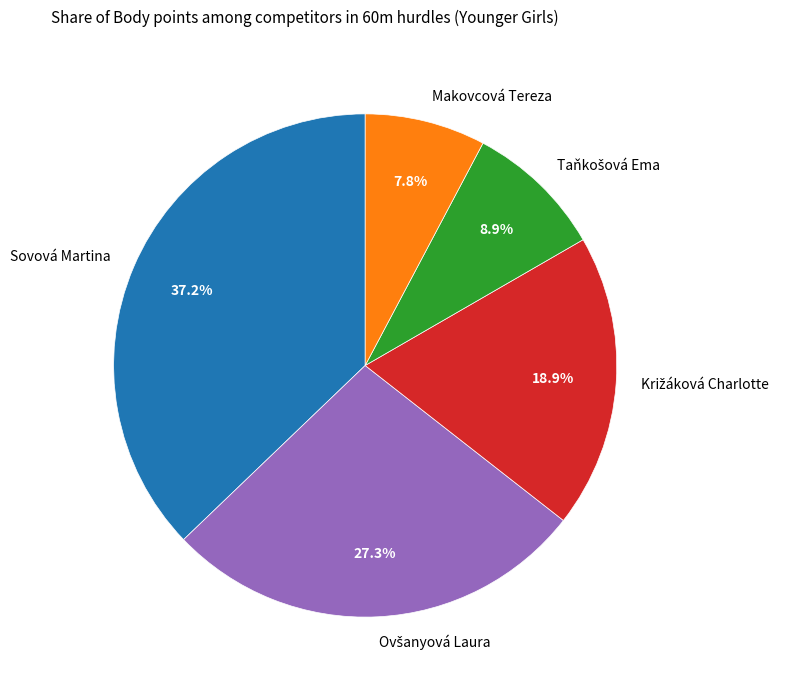

How many slices are in this pie chart?

5